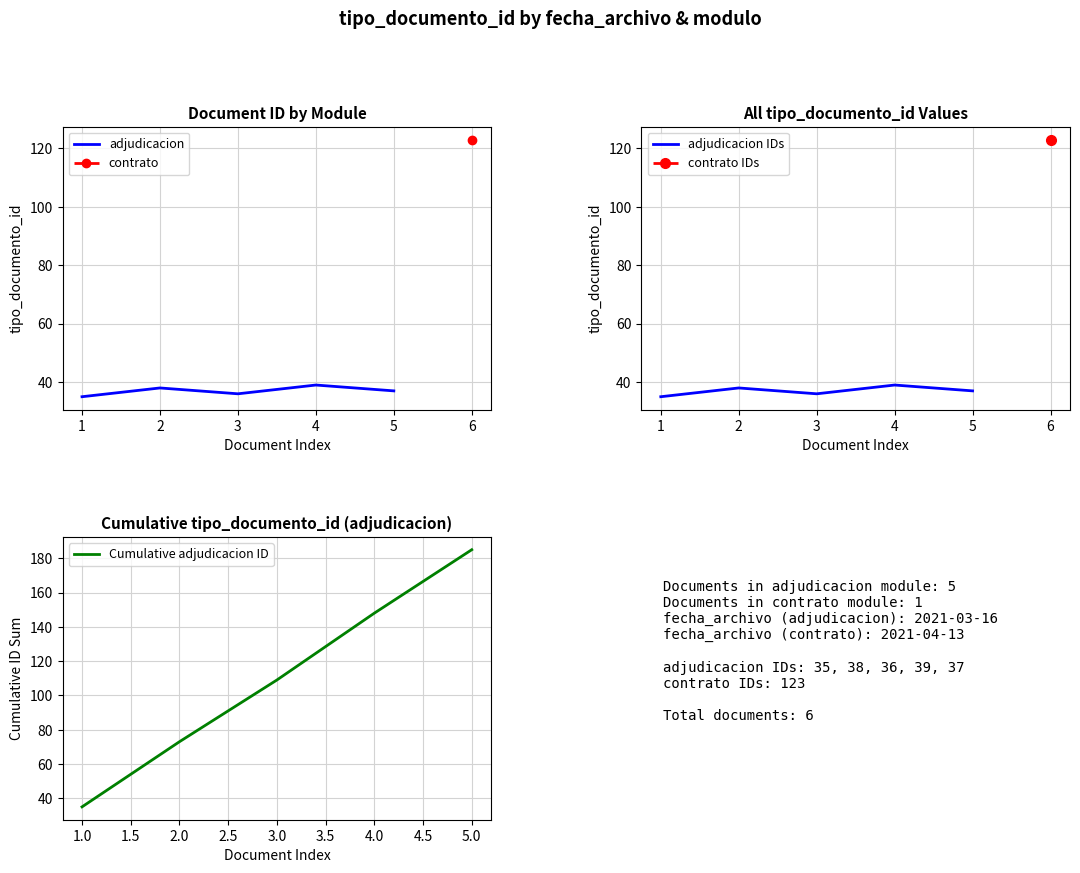

At how many categories does at least one series exceed 35?

4